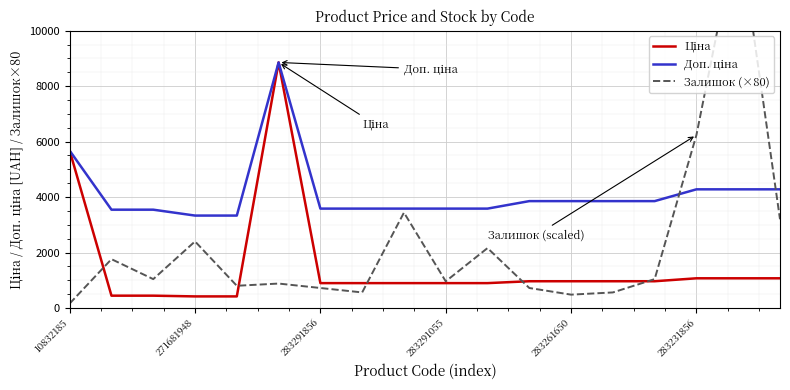

List the series in order of their peak value, highest first.

Залишок (×80), Ціна, Доп. ціна